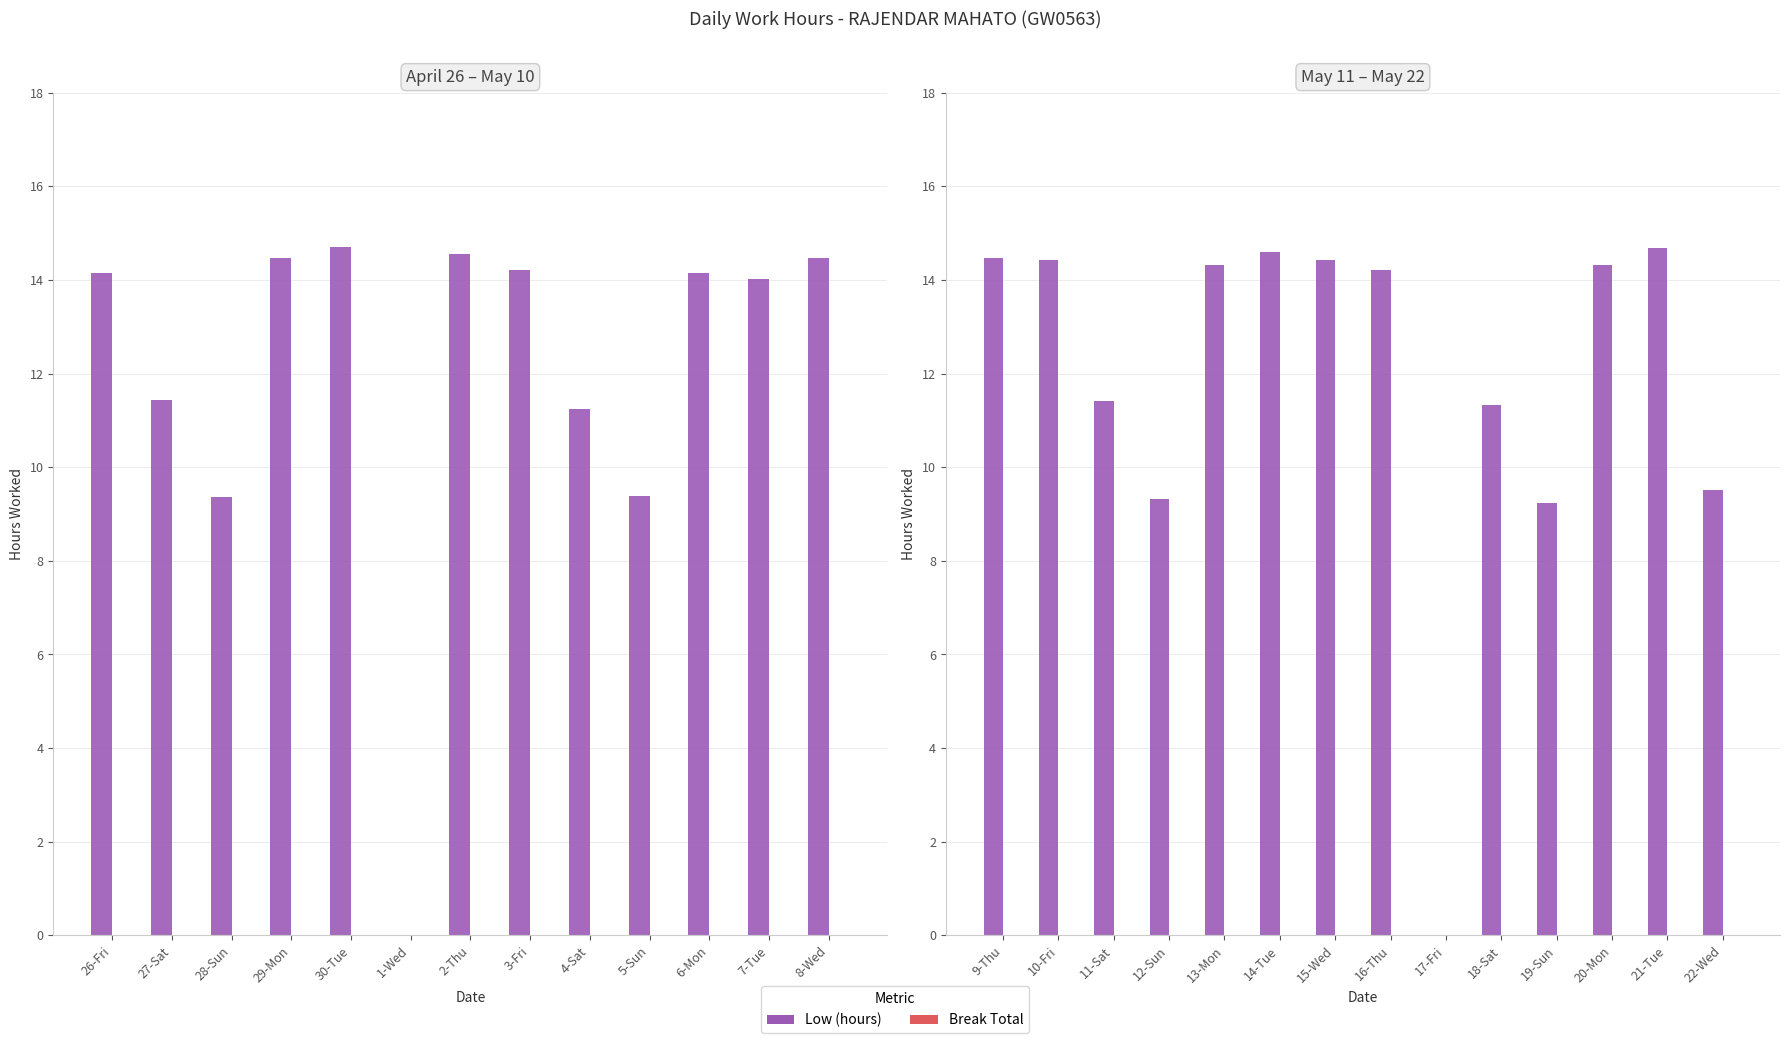

At which label is Break Total closest to 0?

9-Thu